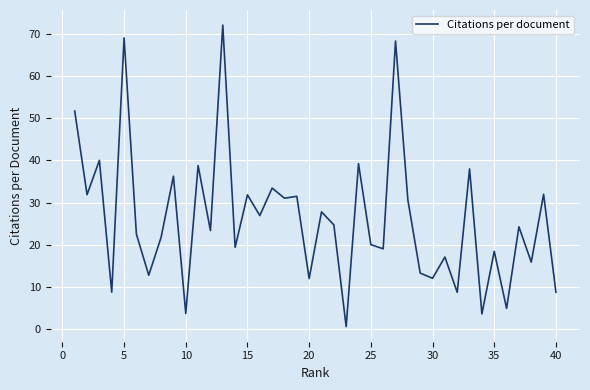

What is the difference between the maximum and minimum values?

71.4